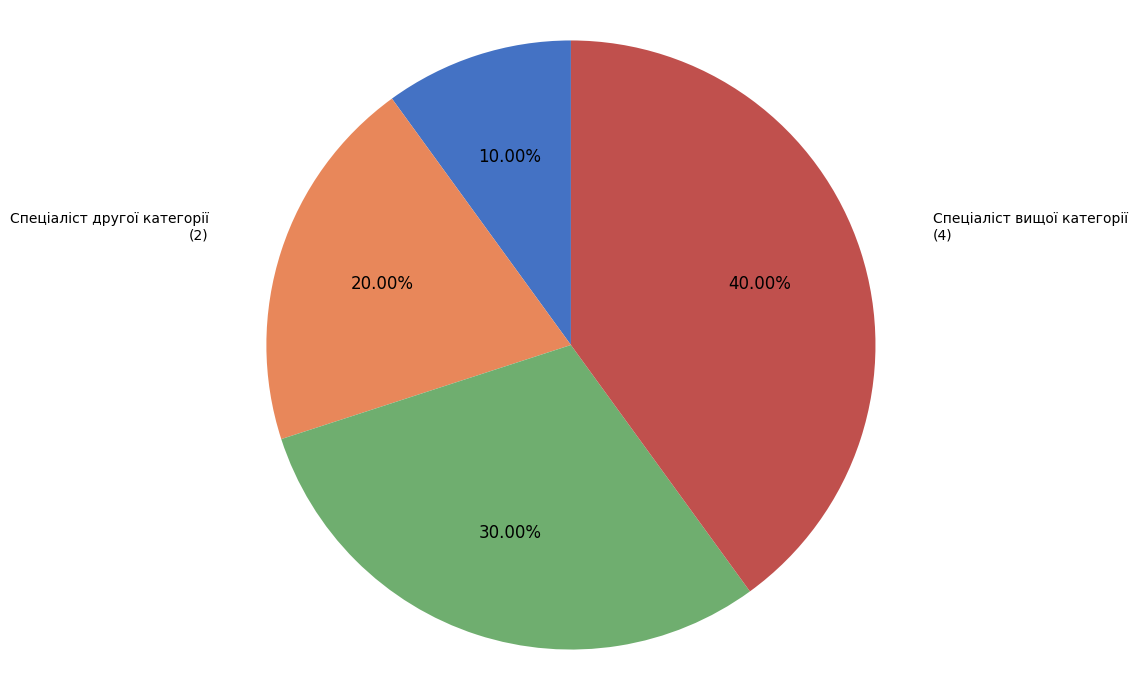

To the nearest percent, what is the average slice percentage?

25%